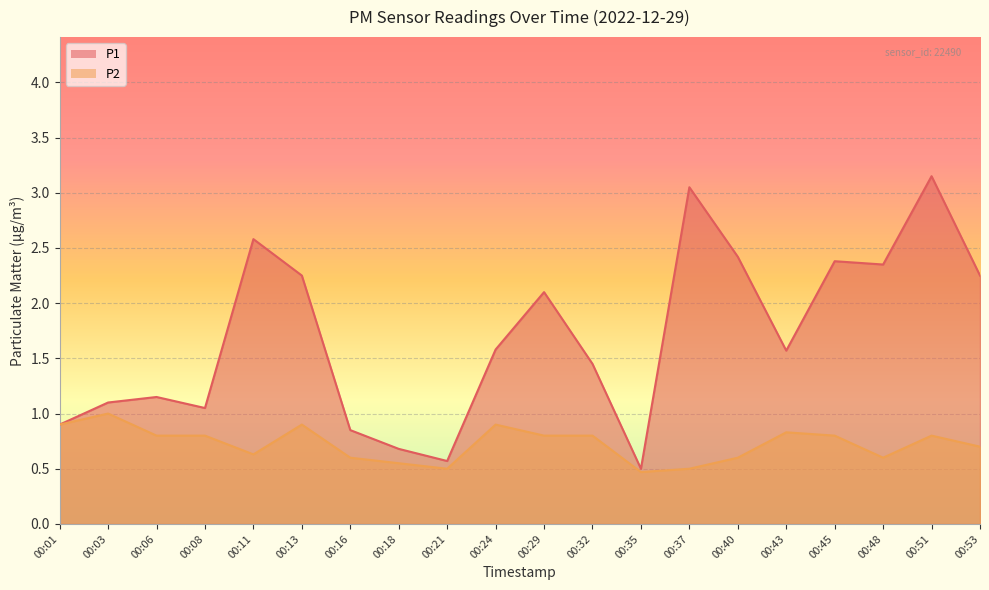

What are all the series names shown in the legend?

P1, P2